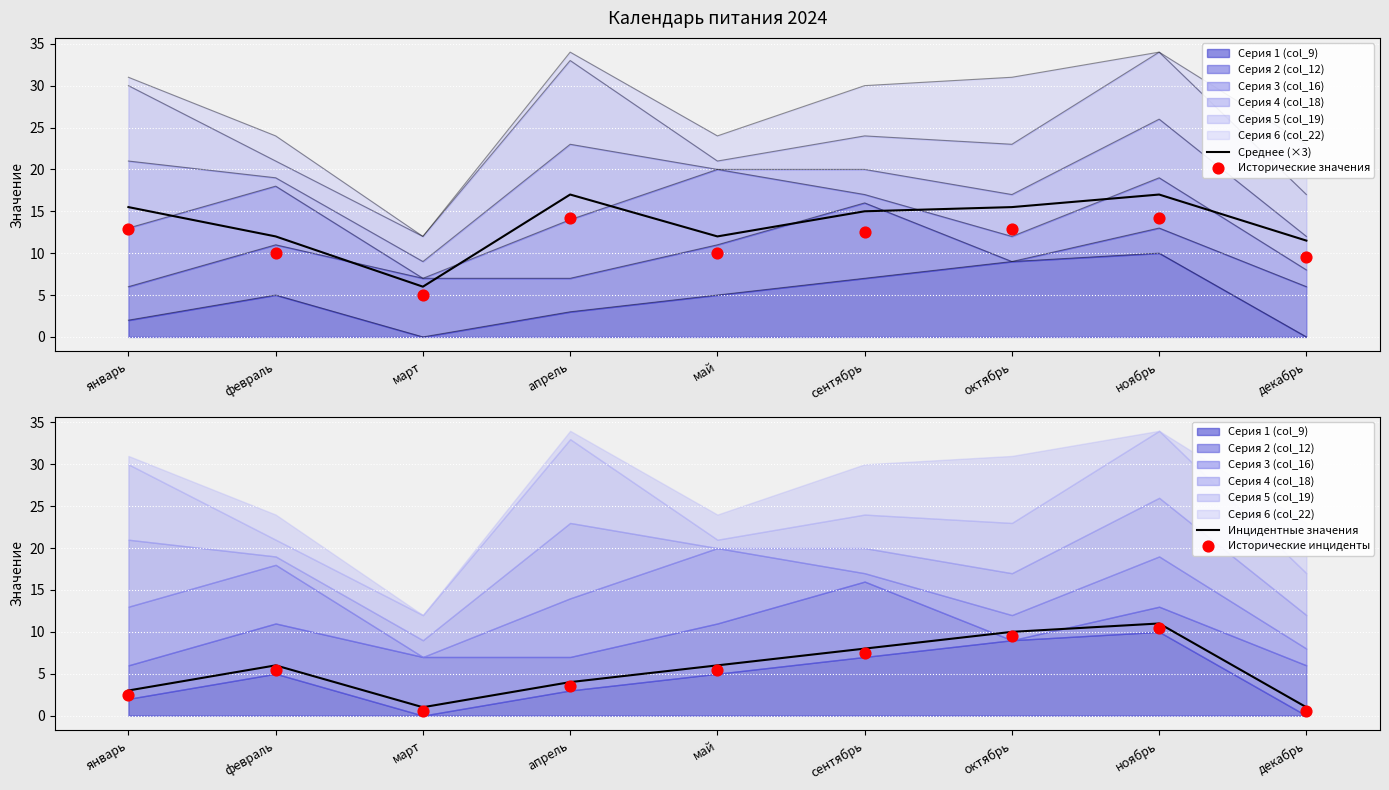

At how many categories does at least one series exceed 6?

8